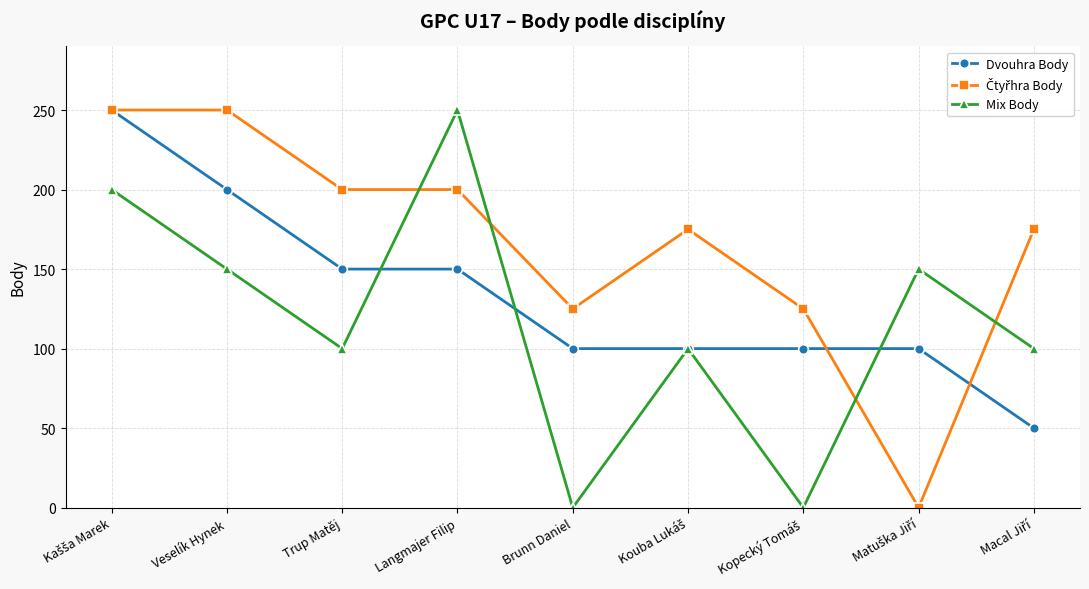

What is the maximum value shown in the chart?

250